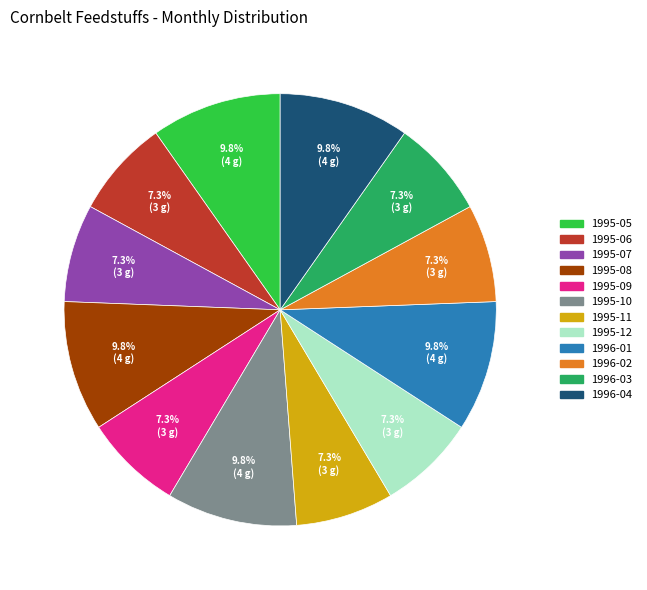

Combined, what portion of the pie is 1995-12 and 1996-03?

14.6%